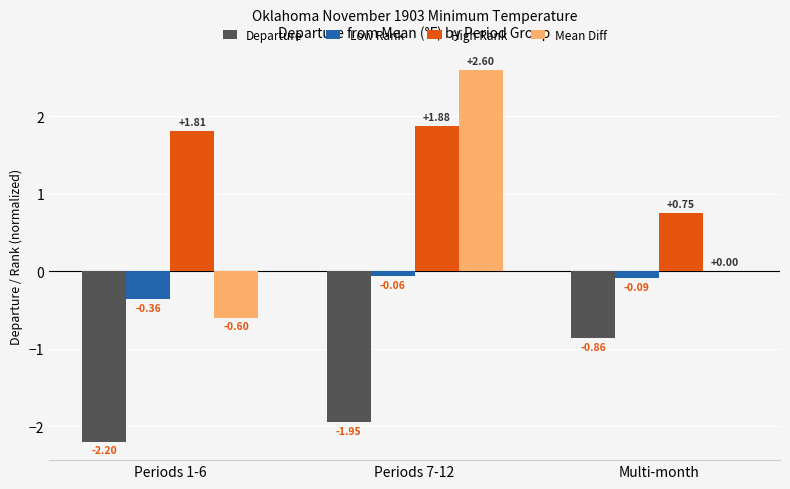

Where is Departure nearest to the value -1?

Multi-month